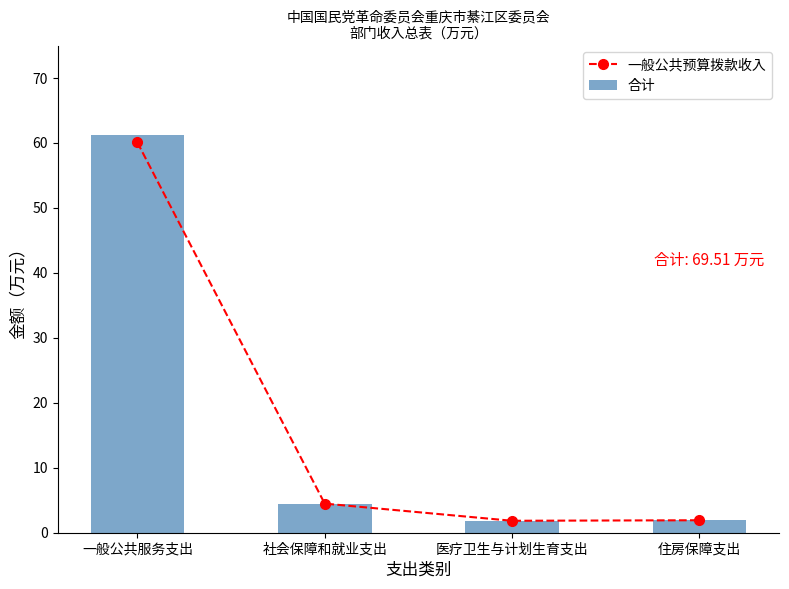

Is the value of 合计 at 一般公共服务支出 greater than the value of 一般公共预算拨款收入 at 社会保障和就业支出?

Yes